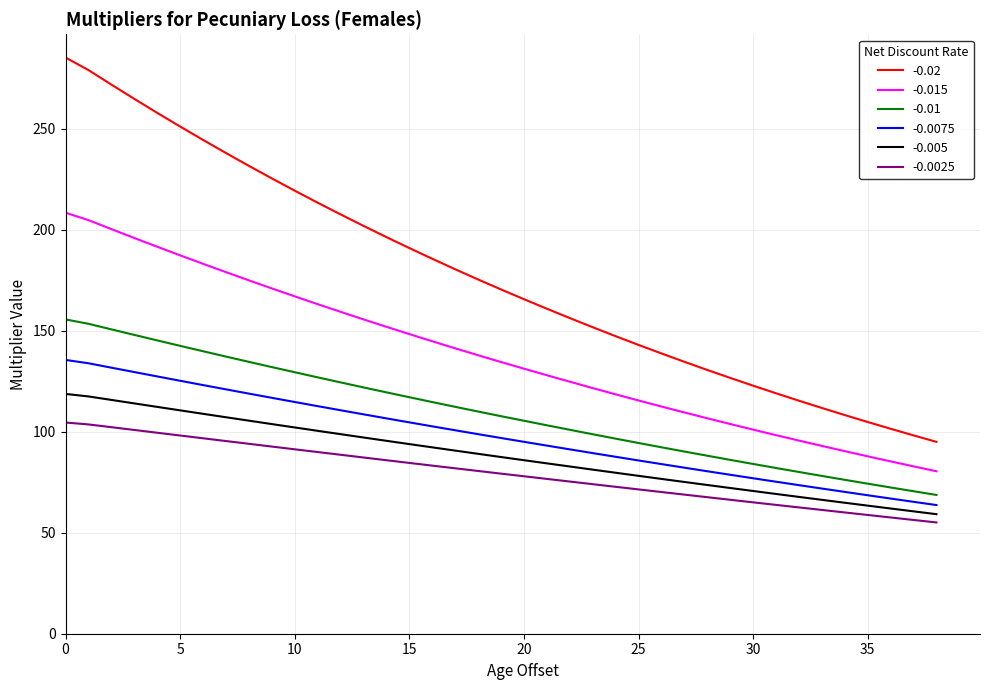

How many lines are shown in the chart?

6